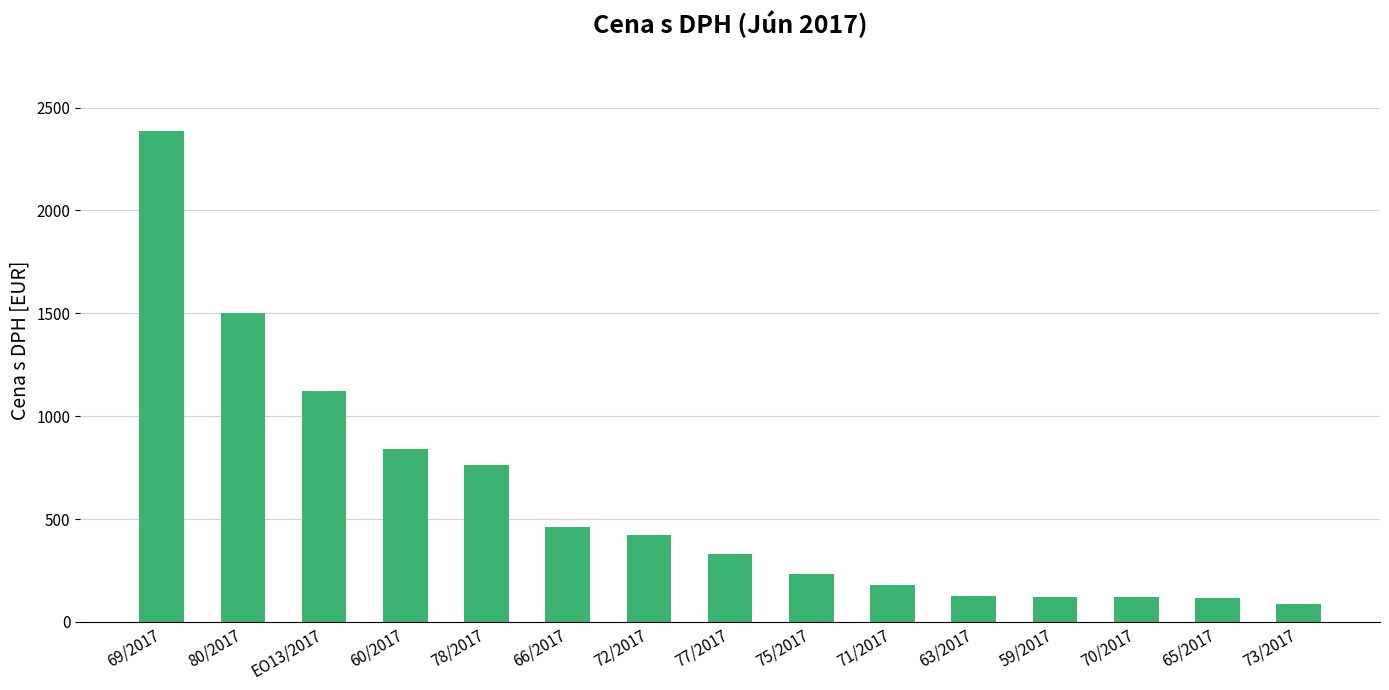

What value does the data have at 65/2017?

117.8